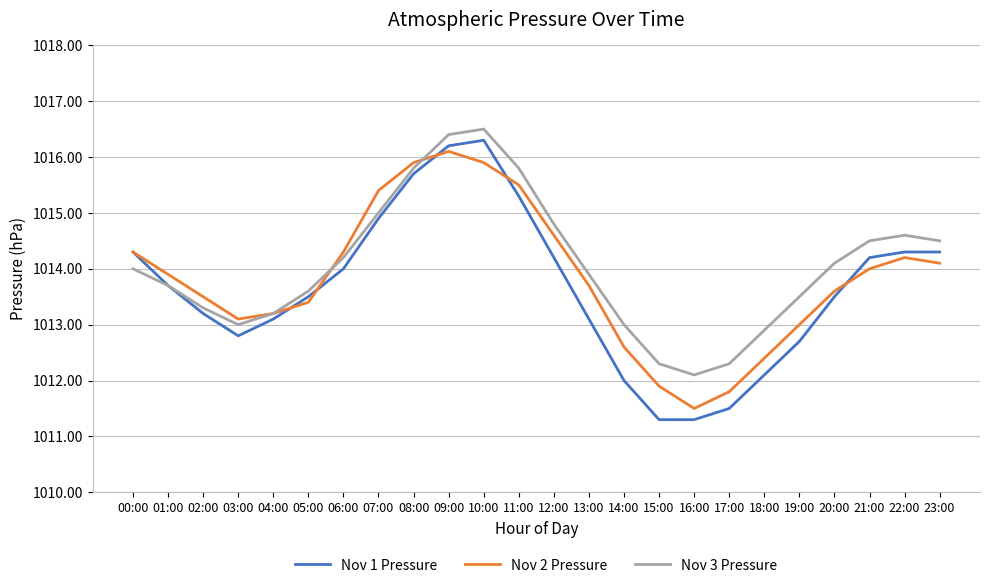

What is the difference between the maximum and minimum values in the Nov 2 Pressure series?

4.6